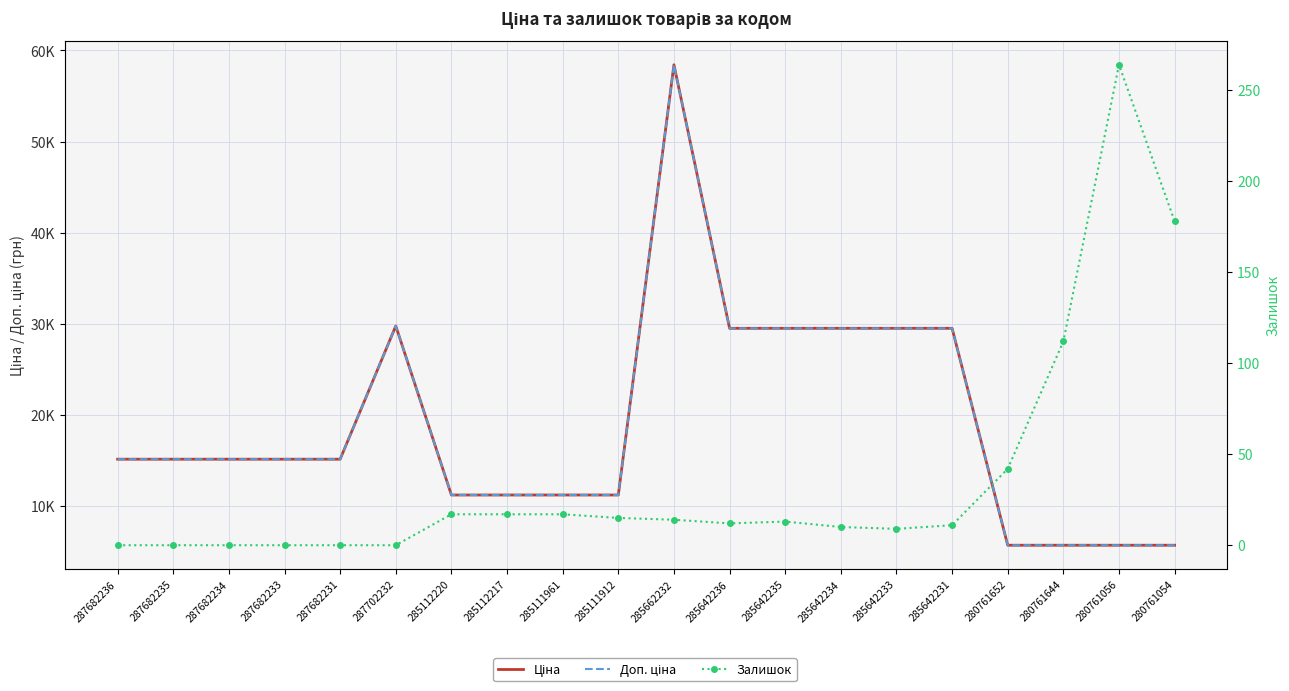

Reading right to left, list all the values displayed in this chart.

Ціна: 280761054=5673.8	280761056=5673.8	280761644=5673.8	280761652=5673.8	285642231=29491.5	285642233=29491.5	285642234=29491.5	285642235=29491.5	285642236=29491.5	285662232=58426.5	285111912=11188.2	285111961=11188.2	285112217=11188.2	285112220=11188.2	287702232=29747.2	287682231=15120.0	287682233=15120.0	287682234=15120.0	287682235=15120.0	287682236=15120.0
Доп. ціна: 280761054=5673.8	280761056=5673.8	280761644=5673.8	280761652=5673.8	285642231=29491.5	285642233=29491.5	285642234=29491.5	285642235=29491.5	285642236=29491.5	285662232=58426.5	285111912=11188.2	285111961=11188.2	285112217=11188.2	285112220=11188.2	287702232=29747.2	287682231=15120.0	287682233=15120.0	287682234=15120.0	287682235=15120.0	287682236=15120.0
Залишок: 280761054=178.0	280761056=264.0	280761644=112.0	280761652=42.0	285642231=11.0	285642233=9.0	285642234=10.0	285642235=13.0	285642236=12.0	285662232=14.0	285111912=15.0	285111961=17.0	285112217=17.0	285112220=17.0	287702232=0.0	287682231=0.0	287682233=0.0	287682234=0.0	287682235=0.0	287682236=0.0